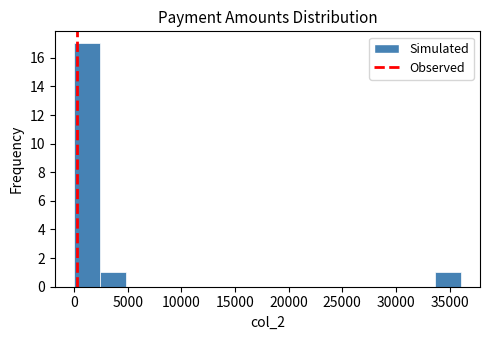

Reading left to right, transcribe this chart: for each bar, give the range it covers on the x-axis and its height. Neither the bar edges nor the heights are printed on the chart, so give them approximately, as read against the axes.

0 to 2500: 17
2500 to 5000: 1
5000 to 7000: 0
7000 to 9500: 0
9500 to 12000: 0
12000 to 14500: 0
14500 to 17000: 0
17000 to 19000: 0
19000 to 21500: 0
21500 to 24000: 0
24000 to 26500: 0
26500 to 29000: 0
29000 to 31000: 0
31000 to 33500: 0
33500 to 36000: 1